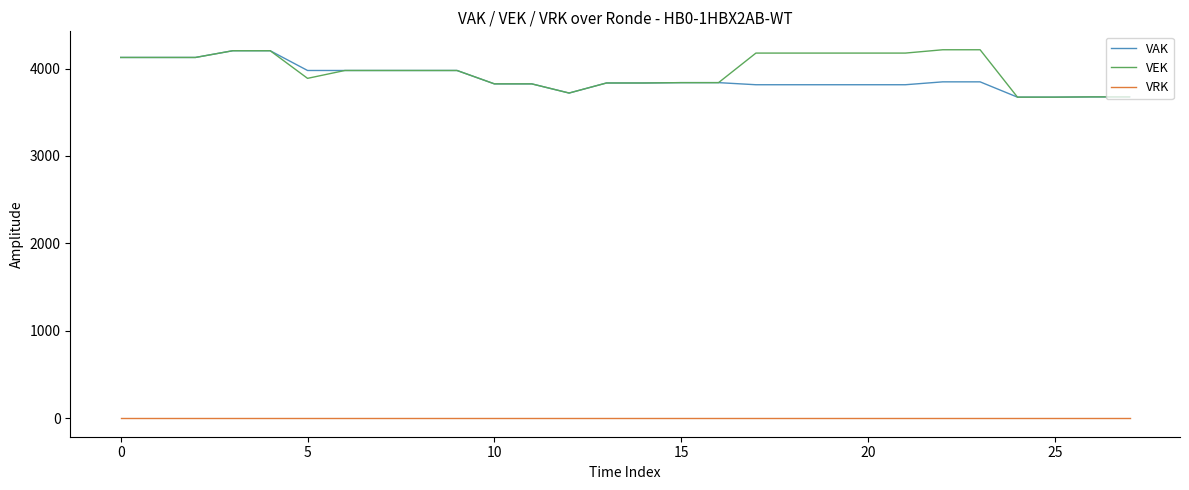

What is the greatest value displayed?

4215